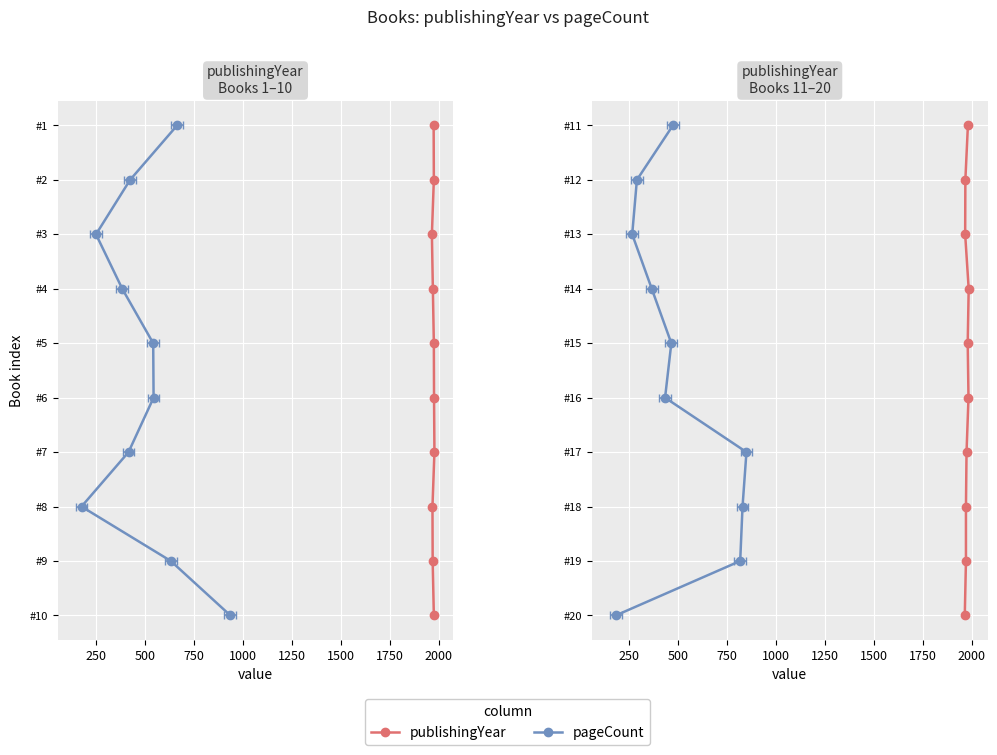

How many lines are shown in the chart?

2